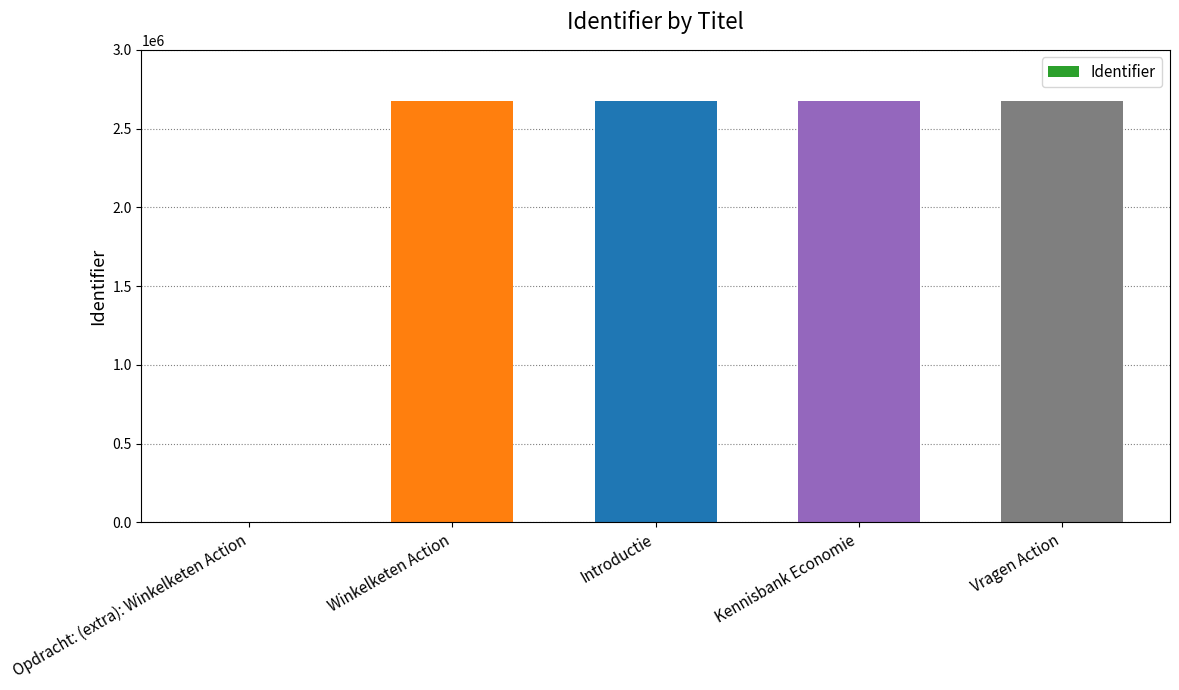

Count the number of data series in this chart.

1